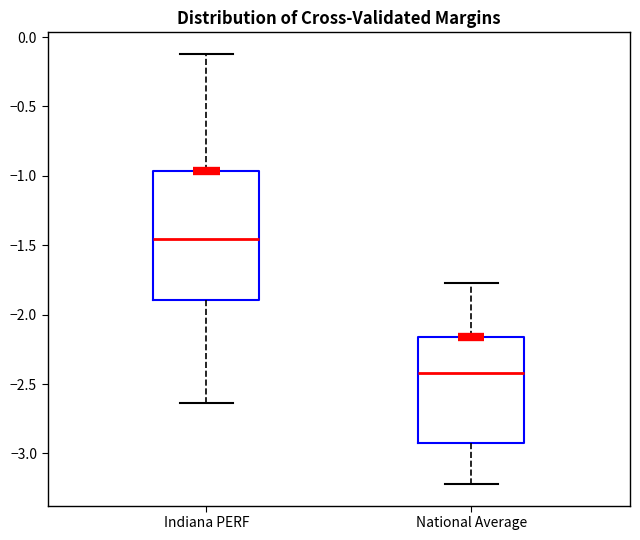

Reading left to right, read every box against the y-axis: the position of its median line, the range the box covers, and the ends of its whiskers. The values are not printed on the chart, so give them approximately, as read against the axis.

Indiana PERF: median -1.45, box -1.90 to -0.95, whiskers -2.65 to -0.10
National Average: median -2.40, box -2.95 to -2.15, whiskers -3.20 to -1.75